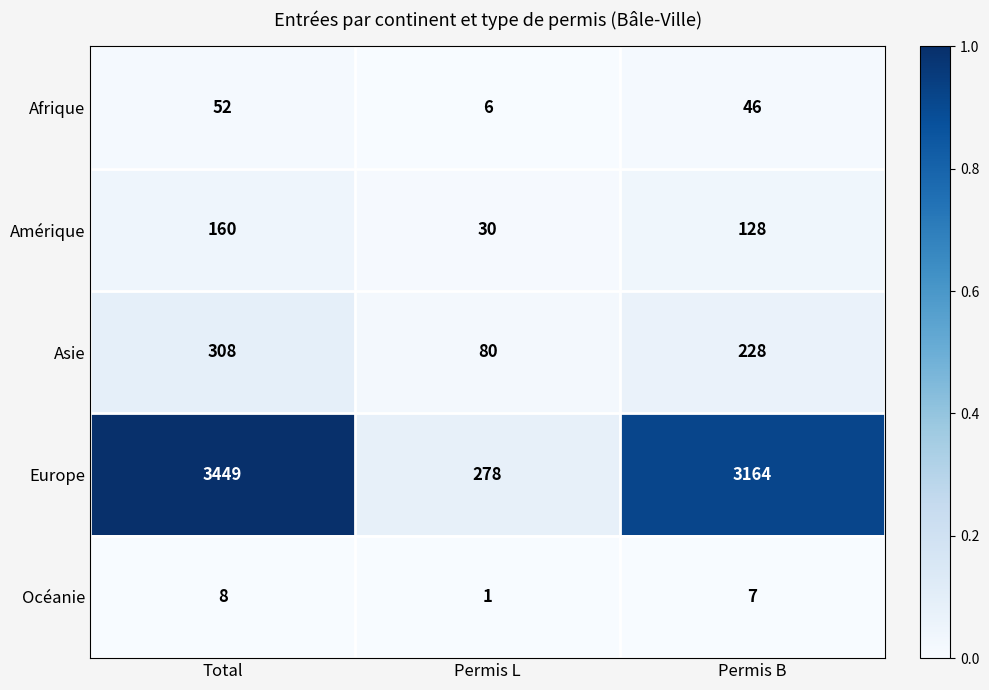

What is the total value across all series at Total?

3977